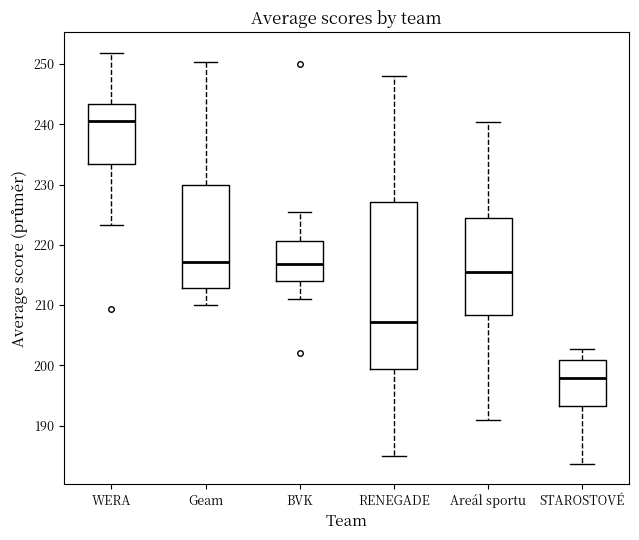

Which box has the highest median line?

WERA